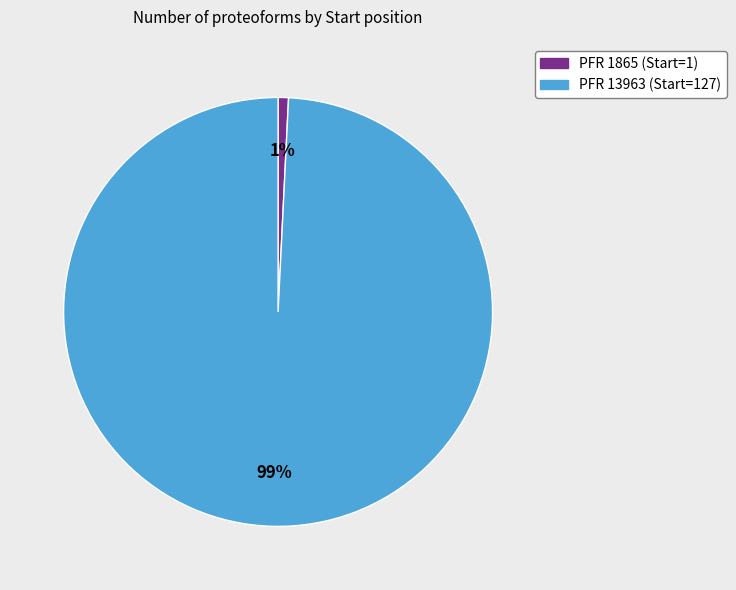

True or false: PFR 13963 (Start=127) accounts for 99% of the total.

True